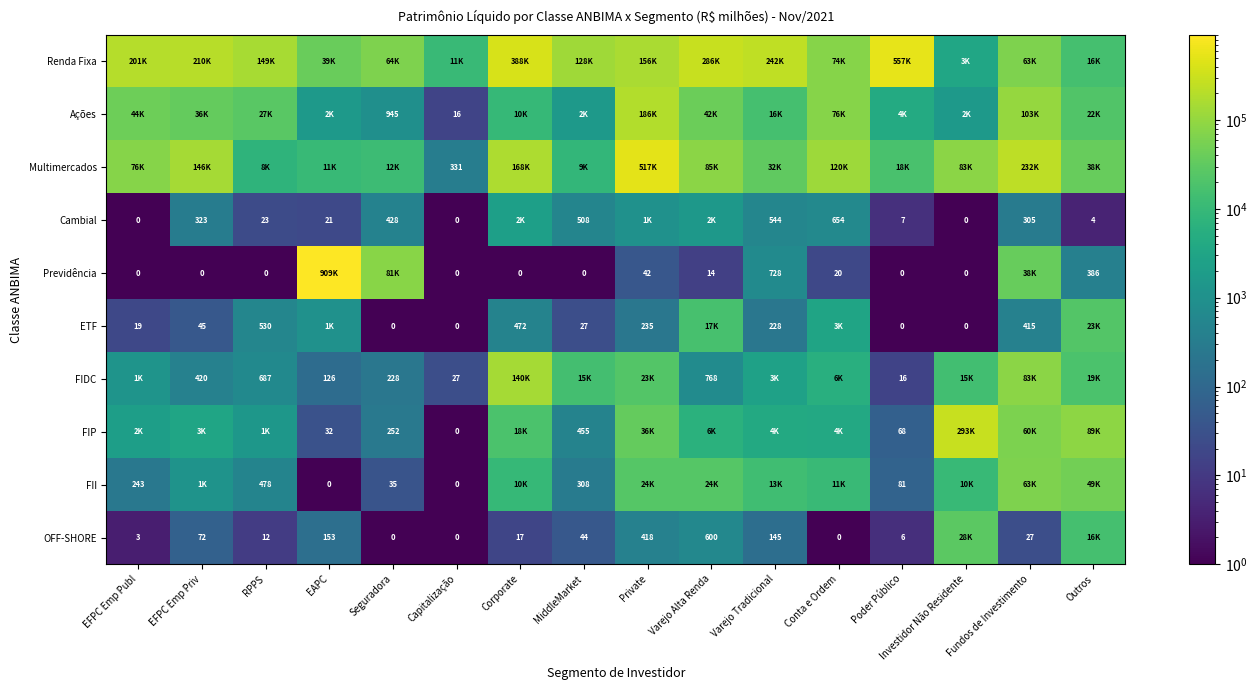

What is the total value across all series at Varejo Tradicional?

311695.3